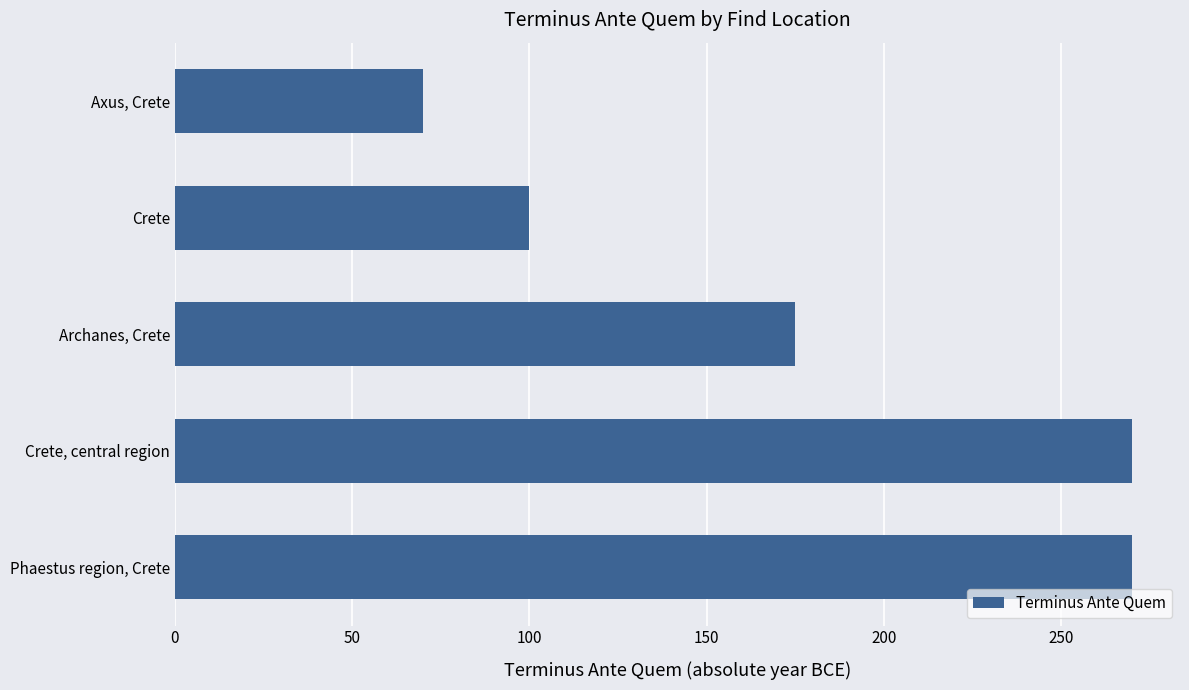

Reading bottom to top, list all the values displayed in this chart.

Phaestus region, Crete=270	Crete, central region=270	Archanes, Crete=175	Crete=100	Axus, Crete=70